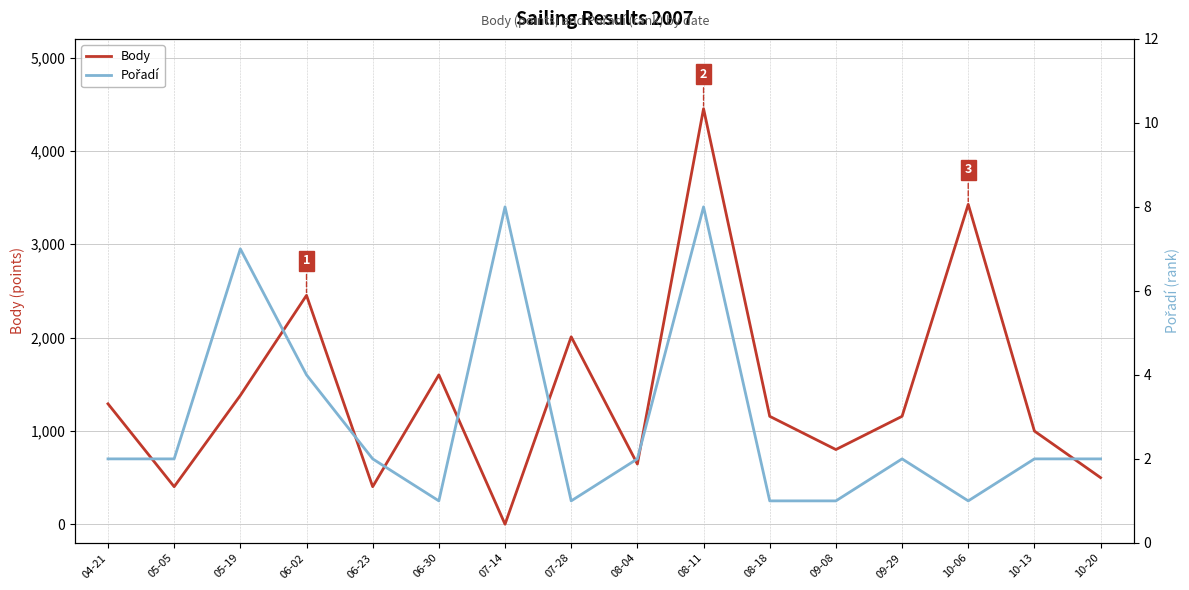

Which category has the lowest value in the Pořadí series?

06-30